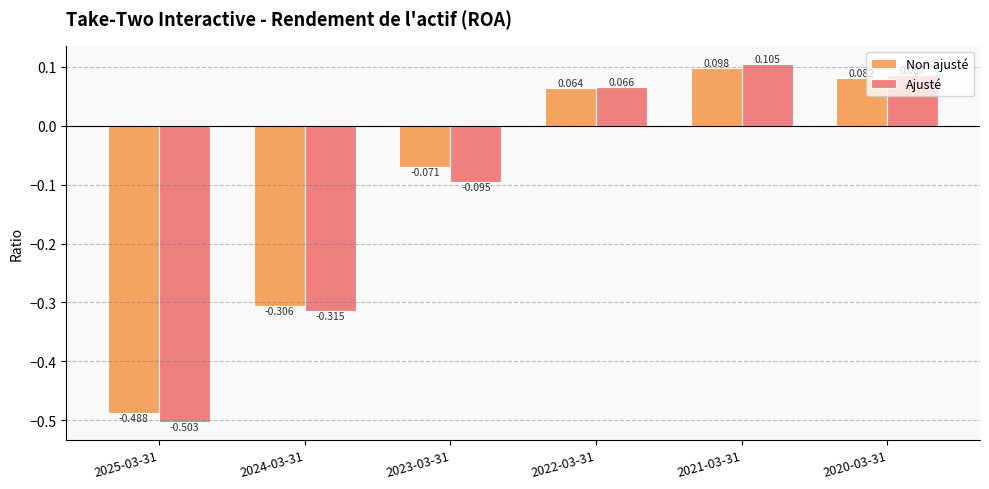

At which category is the sum across all series the highest?

2021-03-31